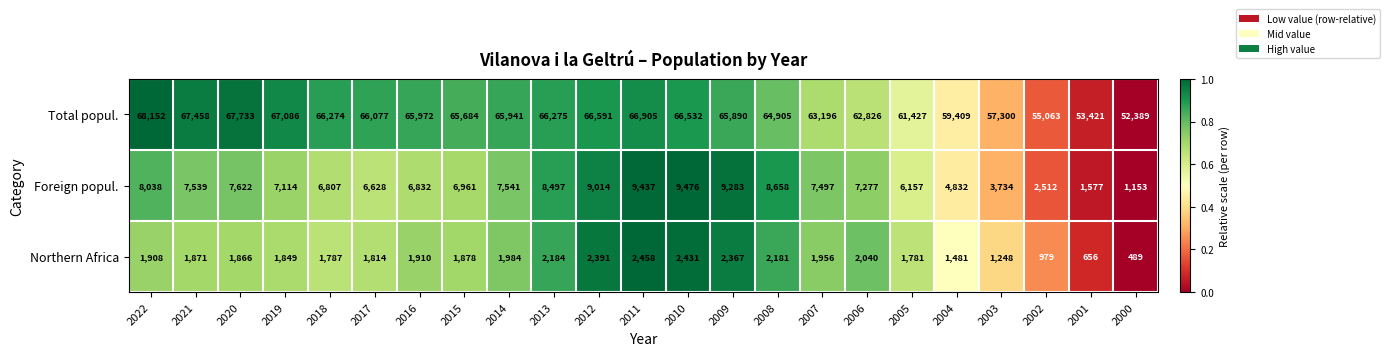

The Northern Africa series shows 2466 at 2005. True or false?

False